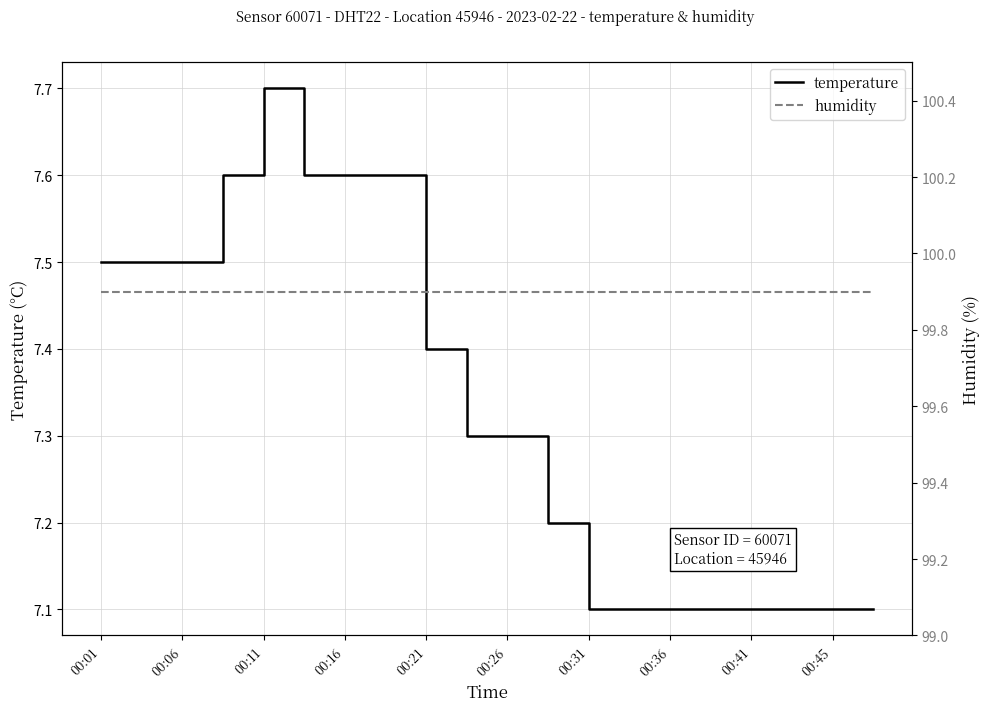

Reading right to left, transcribe all the data shown in this chart.

temperature: 7.1	7.1	7.1	7.1	7.1	7.1	7.1	7.1	7.2	7.3	7.3	7.4	7.6	7.6	7.6	7.7	7.6	7.5	7.5	7.5
humidity: 99.9	99.9	99.9	99.9	99.9	99.9	99.9	99.9	99.9	99.9	99.9	99.9	99.9	99.9	99.9	99.9	99.9	99.9	99.9	99.9